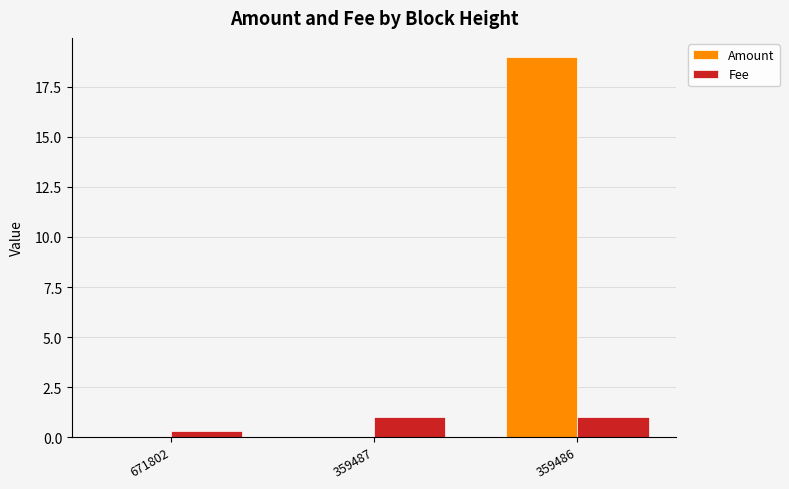

What is the sum of all Amount values?

19.0